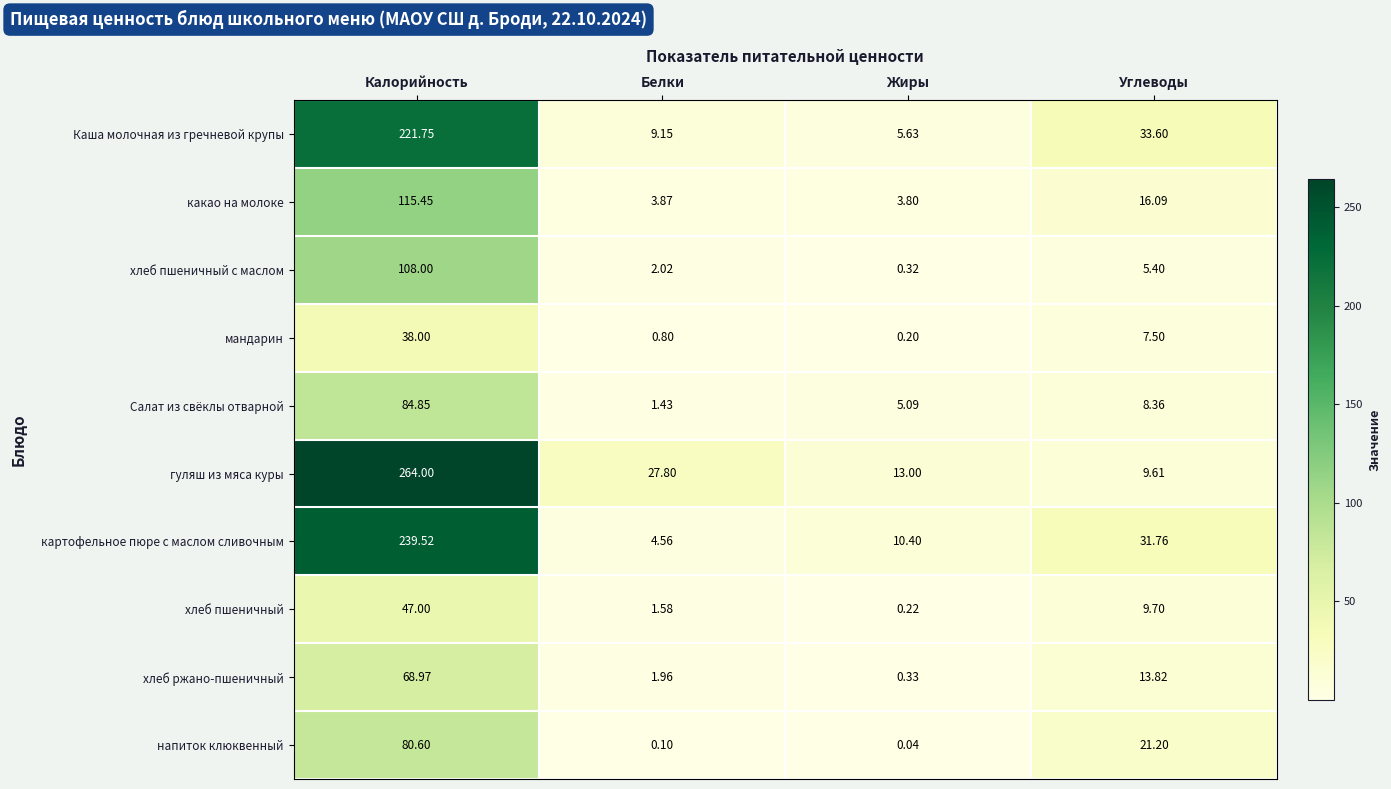

Is the value of хлеб ржано-пшеничный at Калорийность greater than the value of какао на молоке at Углеводы?

Yes